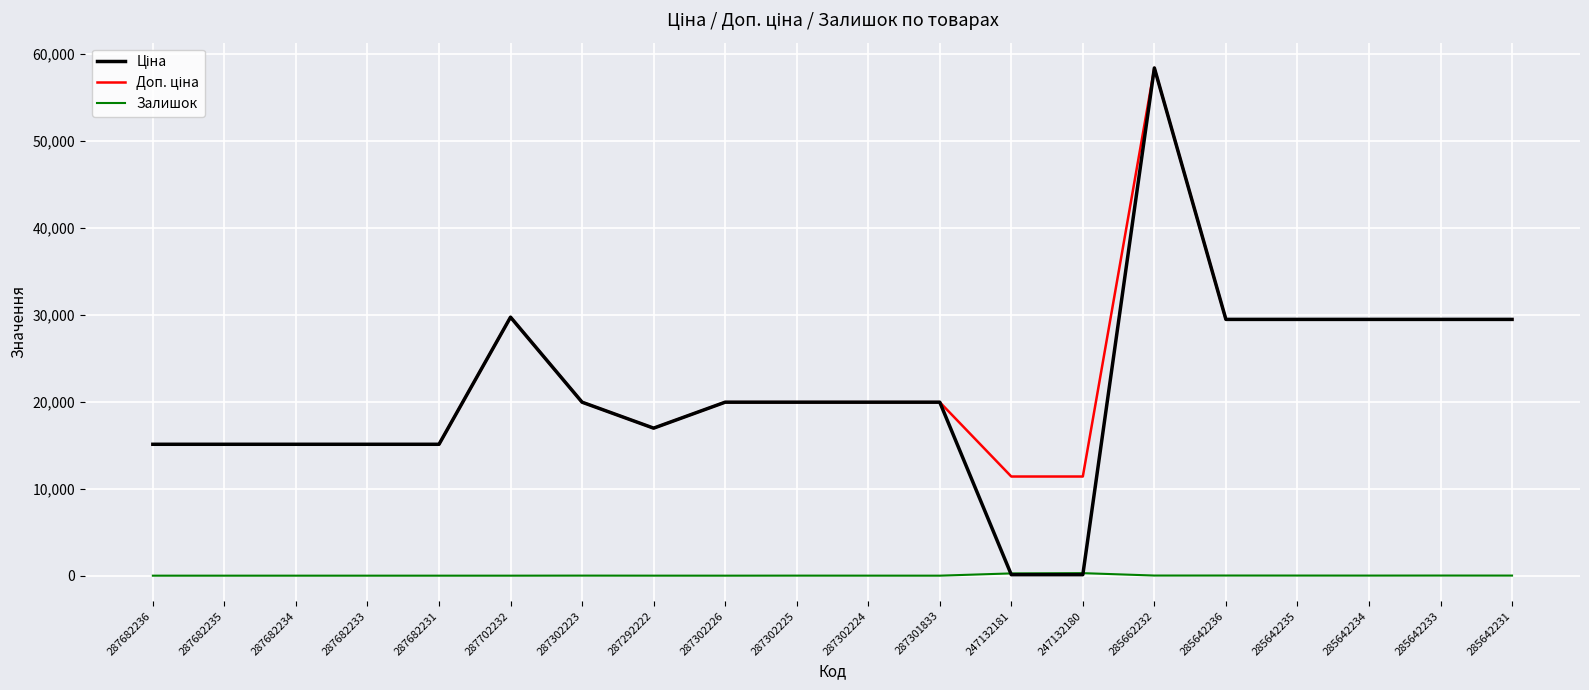

At which category is the sum across all series the highest?

285662232